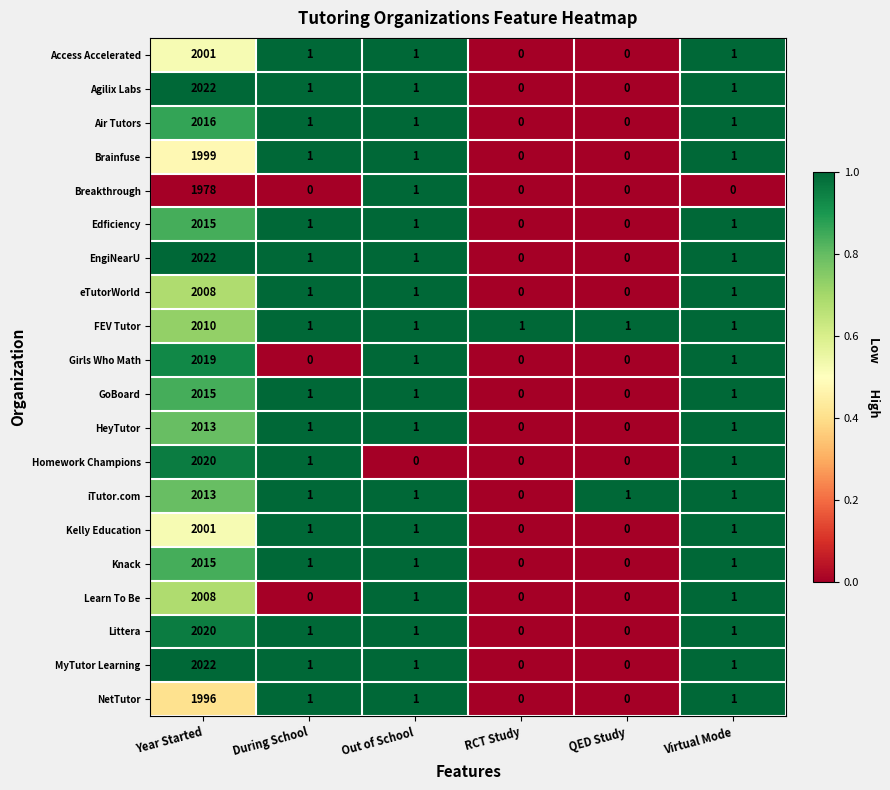

Is it true that Knack equals -989 at QED Study?

False